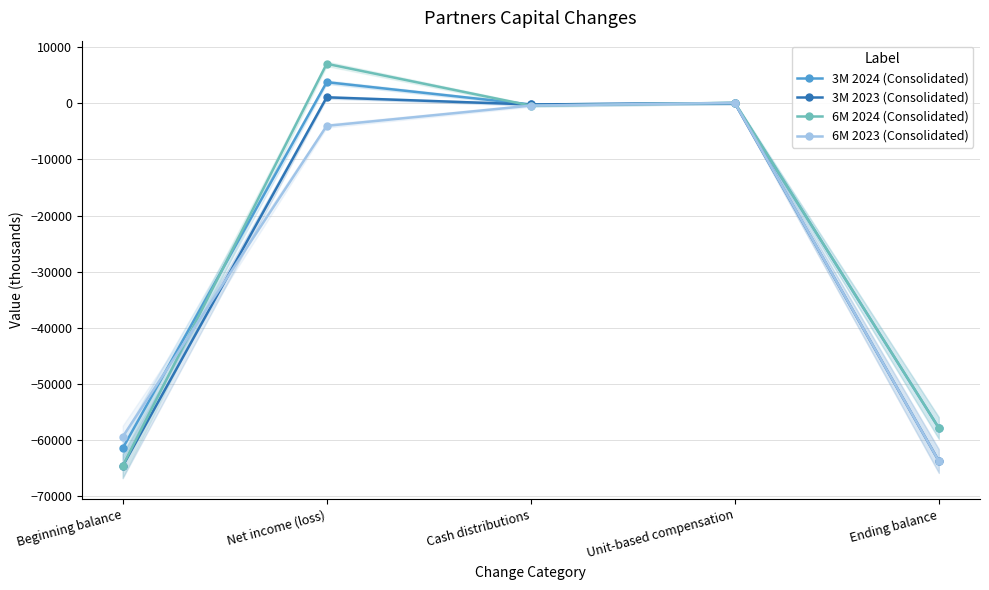

Is the value of 3M 2023 (Consolidated) at Unit-based compensation greater than the value of 3M 2024 (Consolidated) at Ending balance?

Yes